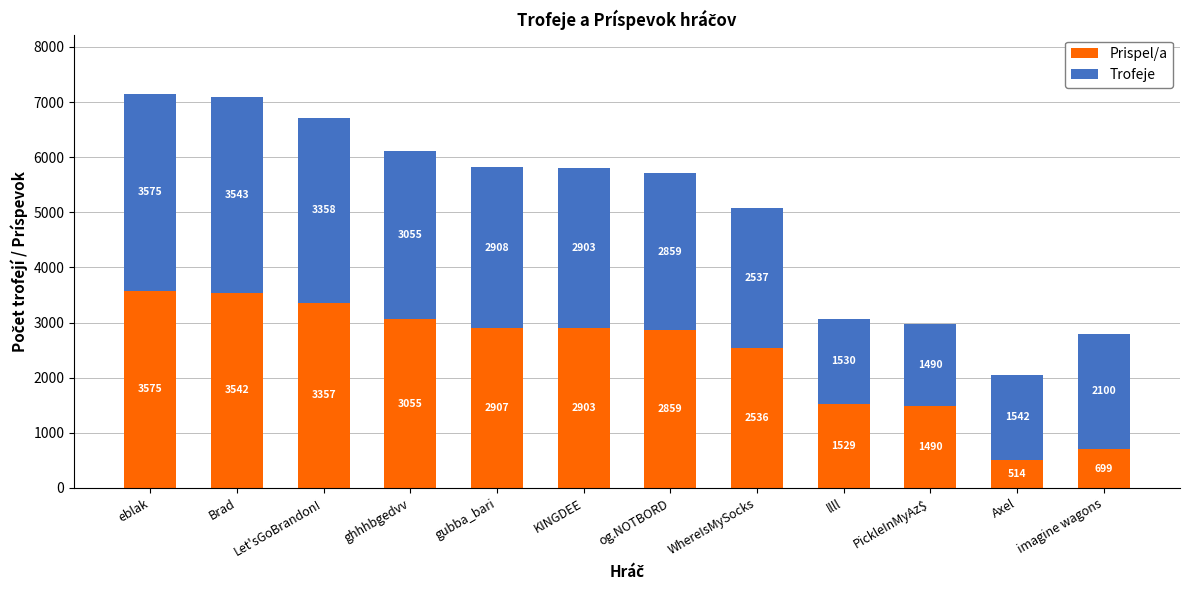

How many data points in Prispel/a are less than 2903?

6